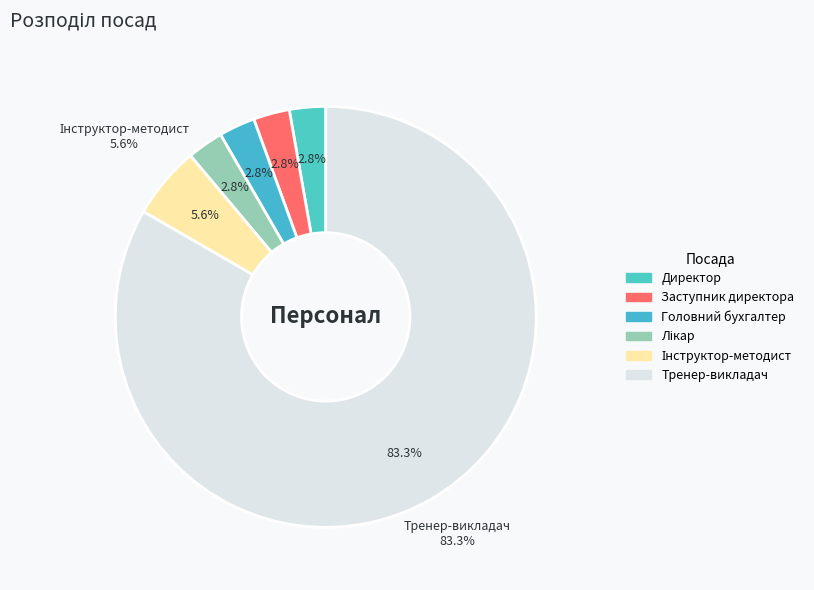

Approximately how many times larger is the value at 1.3. compared to 1.1.?

1.0